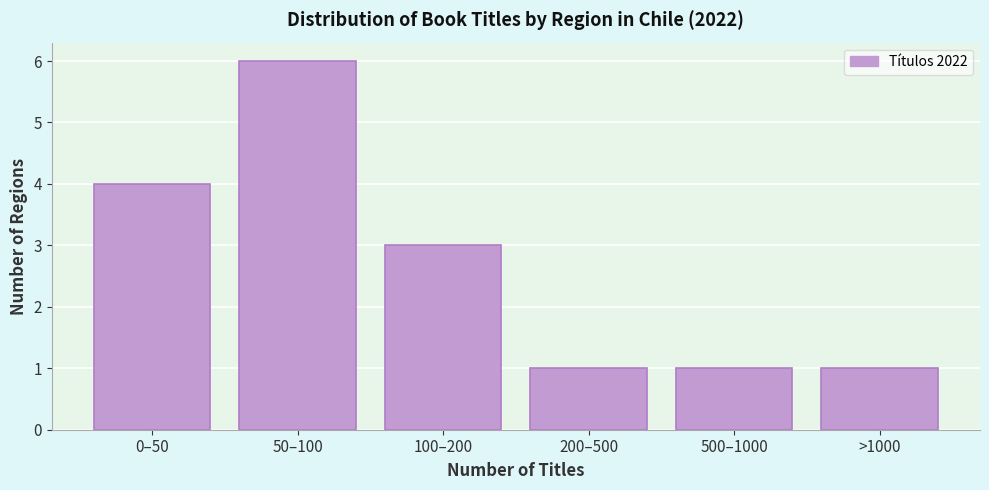

Reading left to right, list all the values displayed in this chart.

4	6	3	1	1	1